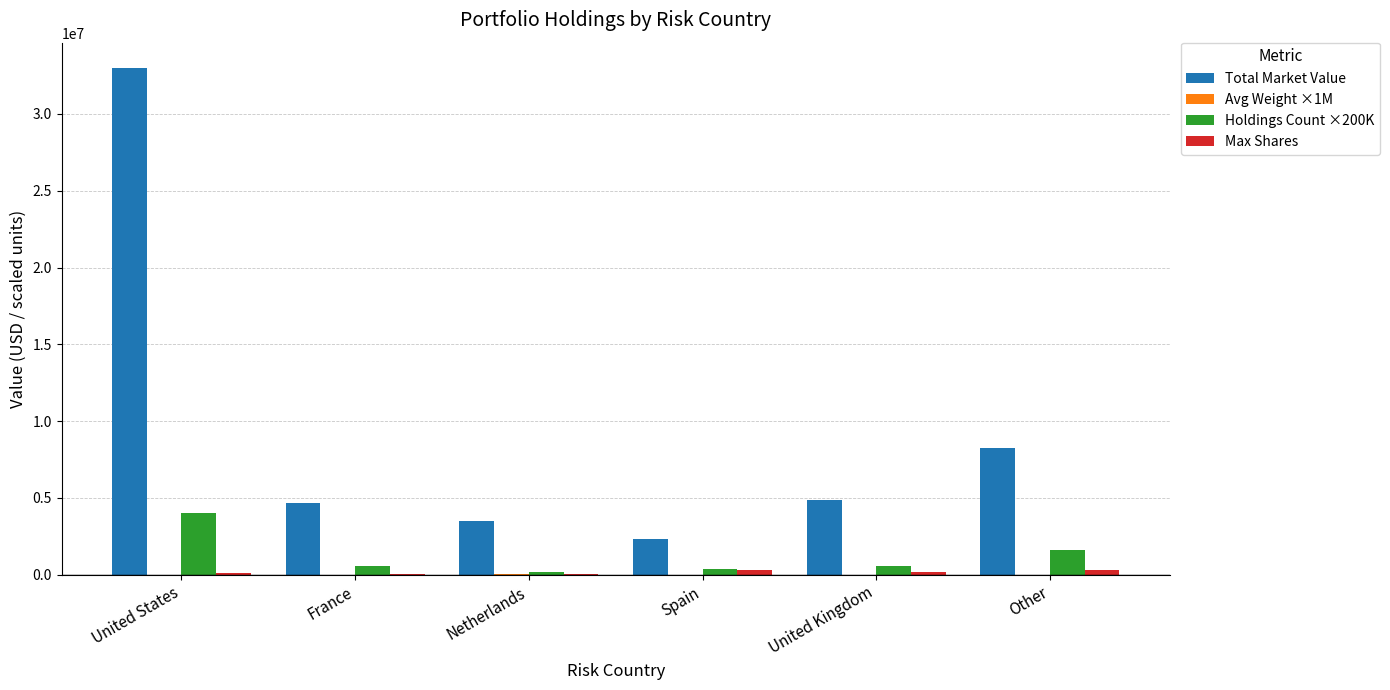

Between United States and United Kingdom, which series saw the biggest shift?

Total Market Value